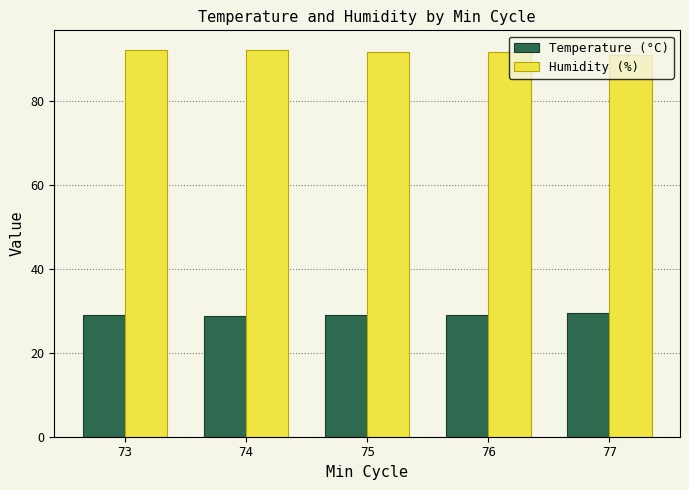

What are all the series names shown in the legend?

Temperature (°C), Humidity (%)